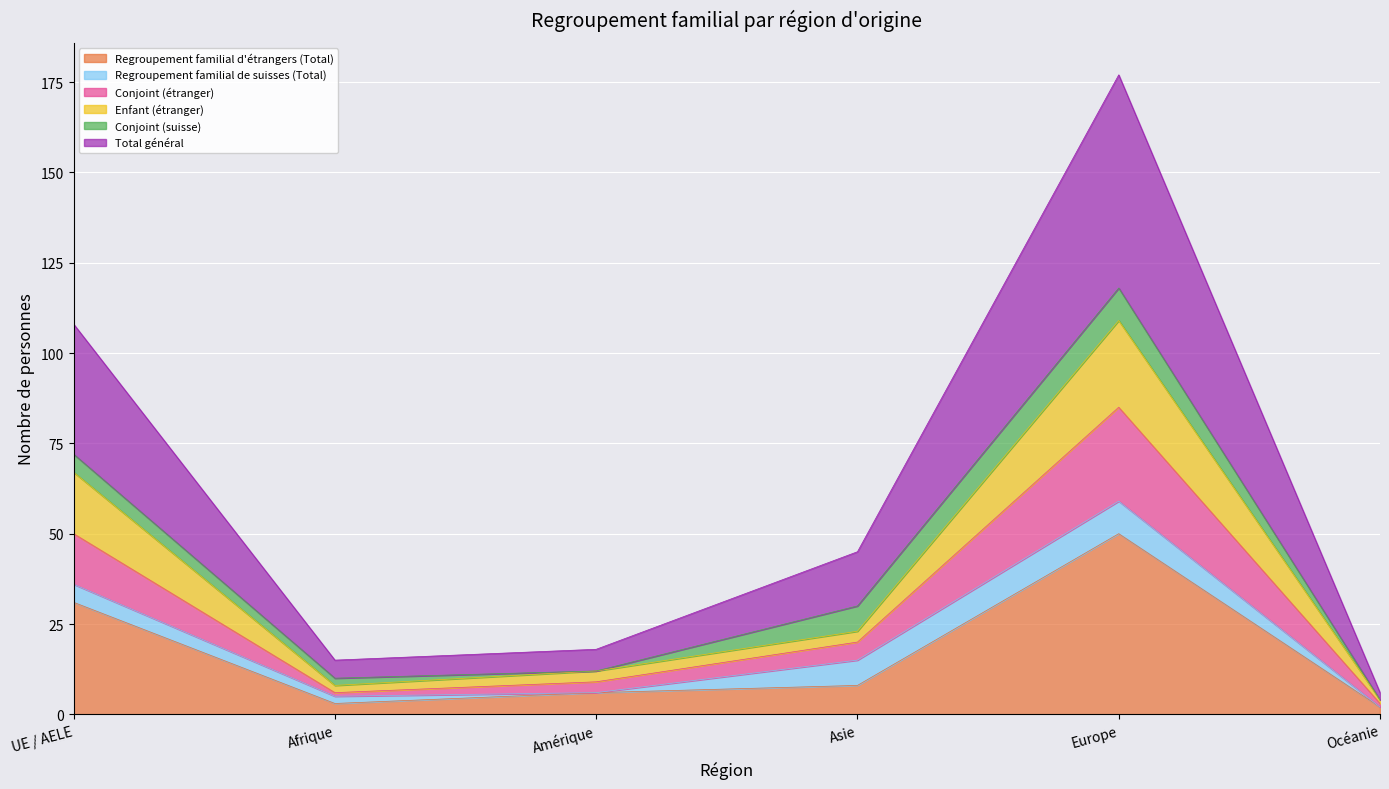

Does the chart display data point markers on the line(s)?

No